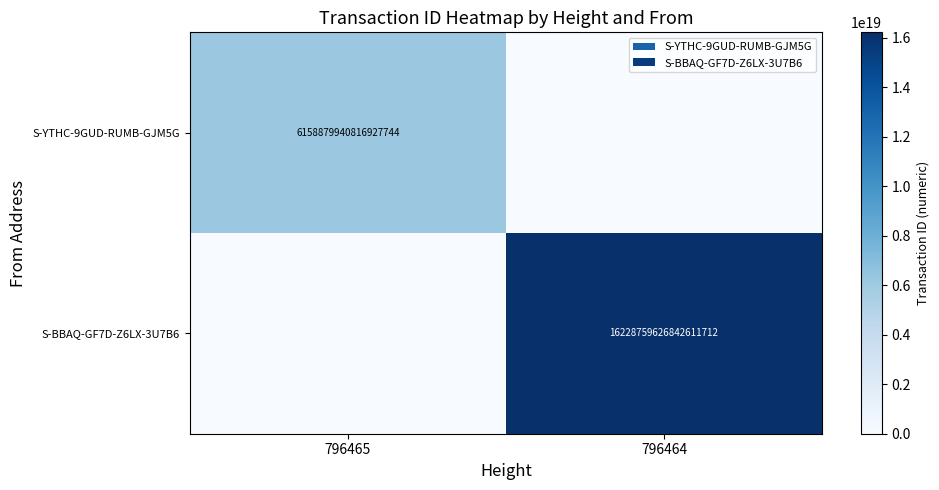

True or false: S-YTHC-9GUD-RUMB-GJM5G has a value of 6158879940816927744 at 796465.

True